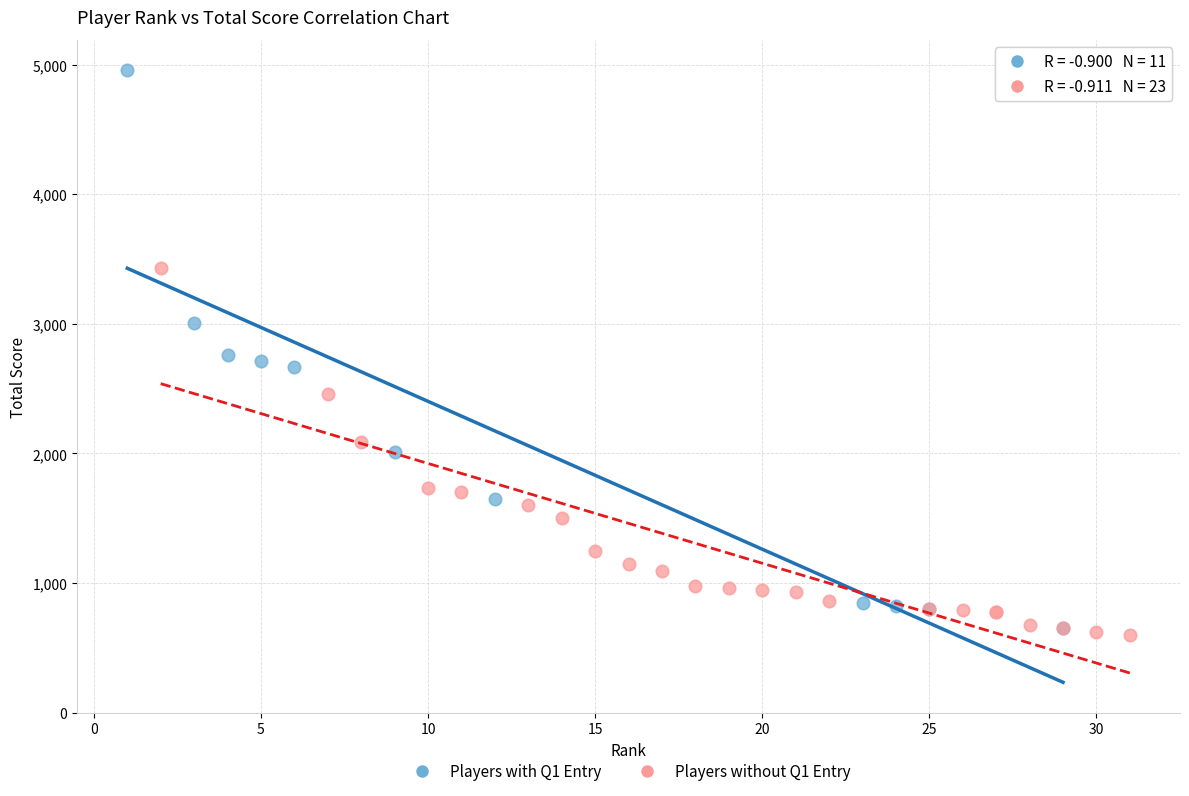

What are all the series names shown in the legend?

Players with Q1 Entry, Players without Q1 Entry